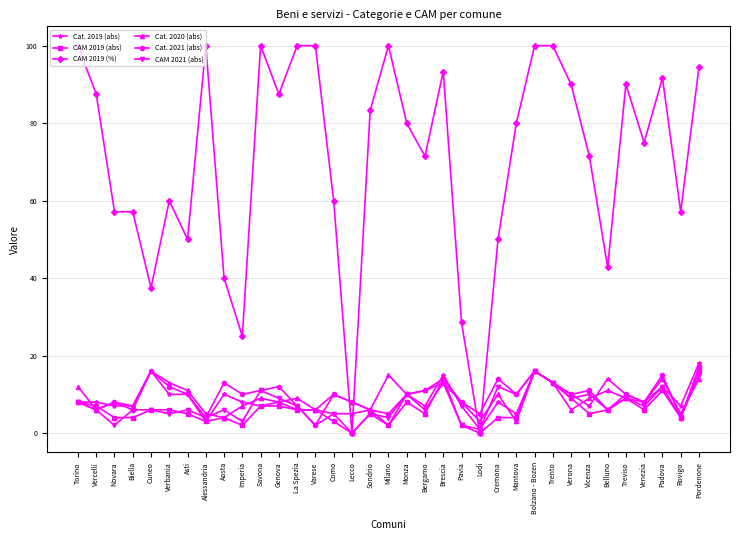

What is the sum of the Cat. 2019 (abs) values at Aosta and Treviso?

20.0